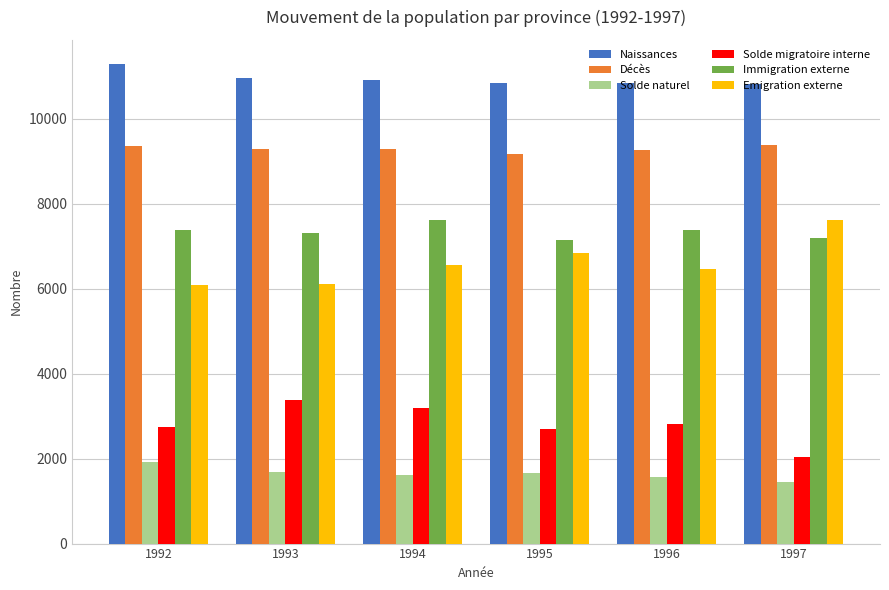

Is the value of Solde naturel at 1993 greater than the value of Emigration externe at 1995?

No